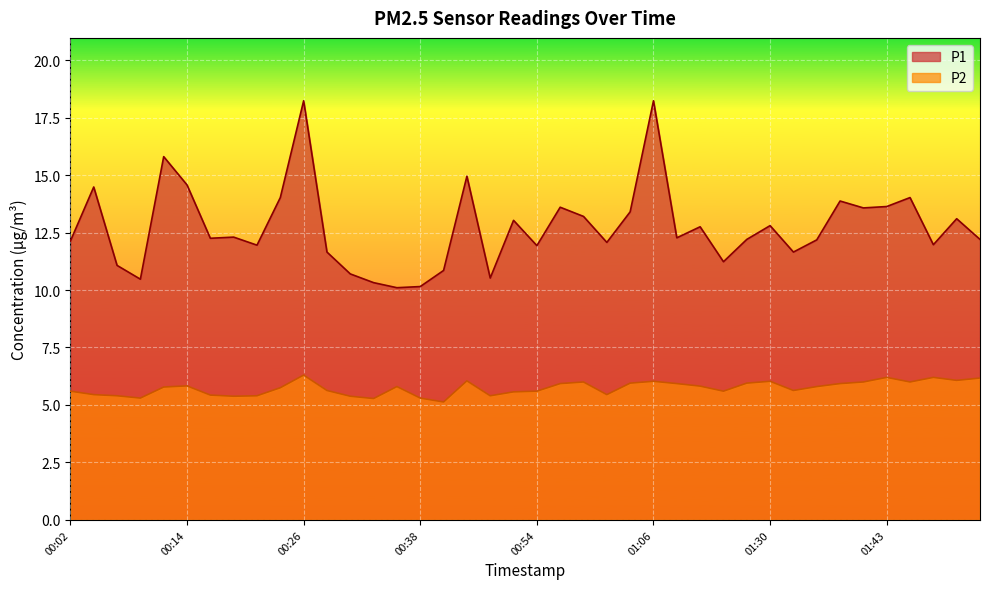

Does the chart display data point markers on the line(s)?

No